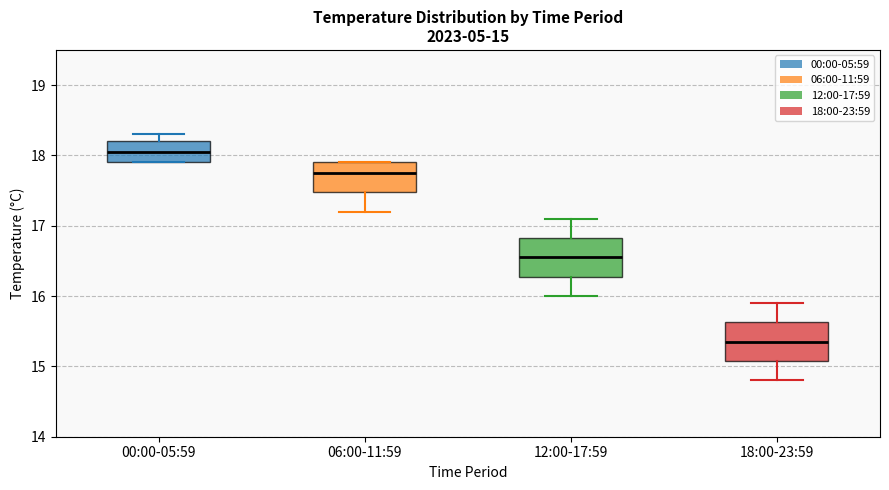

Which box's median line is the lowest?

18:00-23:59